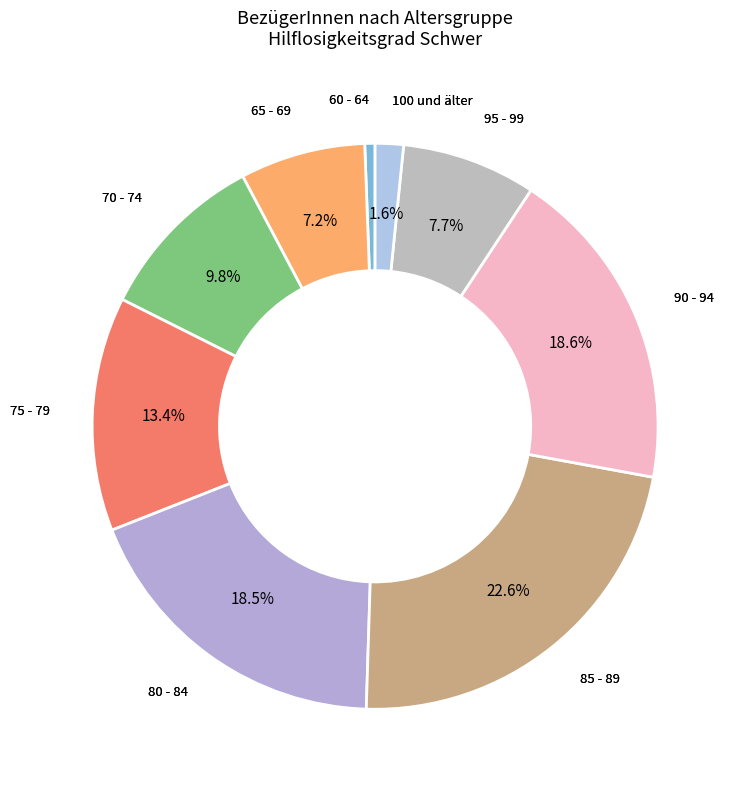

Which category has the smallest portion of the pie?

60 - 64